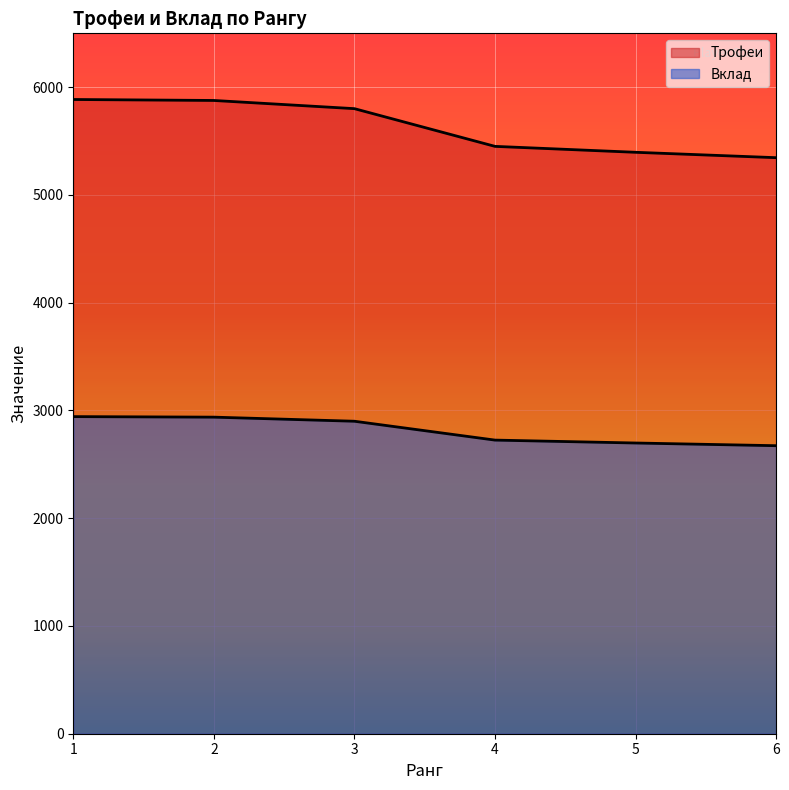

What is the value of the Вклад point at the 6th from the left?

2673